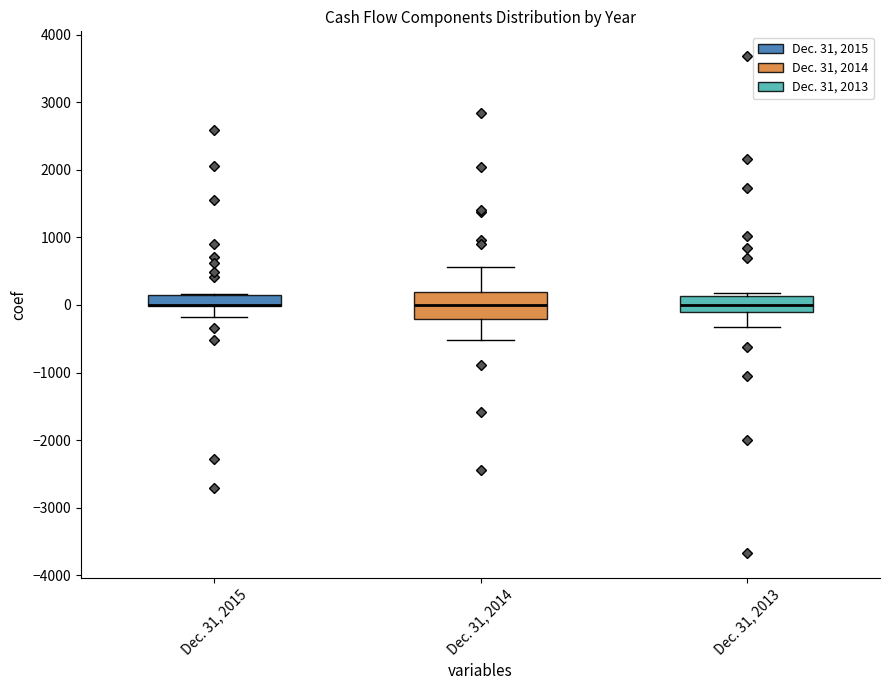

Which box is the tallest, from its lower edge to its upper edge?

Dec. 31, 2014